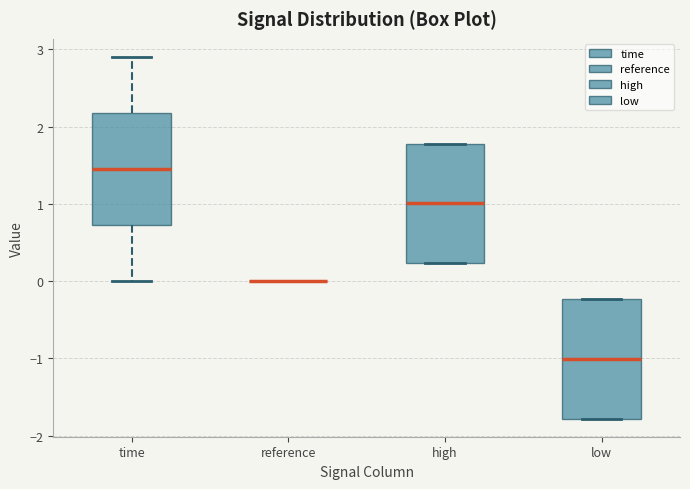

Reading left to right, read every box against the y-axis: the position of its median line, the range the box covers, and the ends of its whiskers. The values are not printed on the chart, so give them approximately, as read against the axis.

time: median 1.5, box 0.7 to 2.2, whiskers 0.0 to 2.9
reference: box collapsed to a line at 0.0, whiskers 0.0 to 0.0
high: median 1.0, box 0.2 to 1.8, whiskers 0.2 to 1.8
low: median -1.0, box -1.8 to -0.2, whiskers -1.8 to -0.2